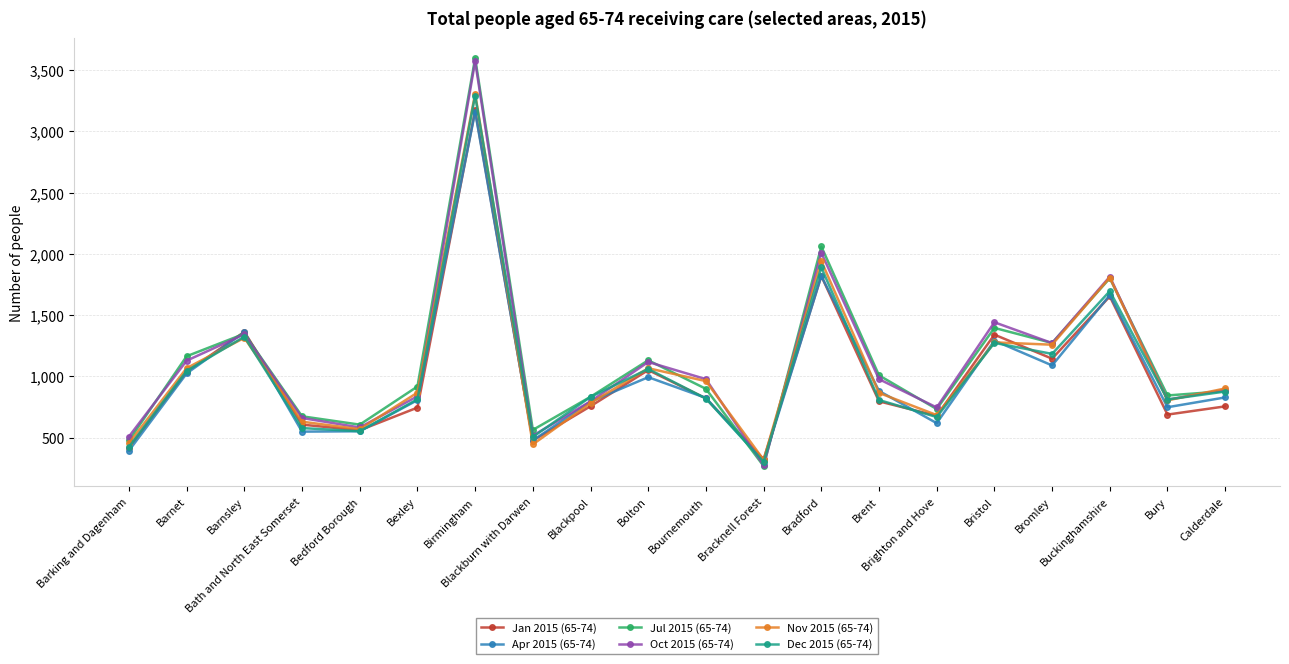

True or false: Apr 2015 (65-74) has a value of 795 at Blackpool.

True